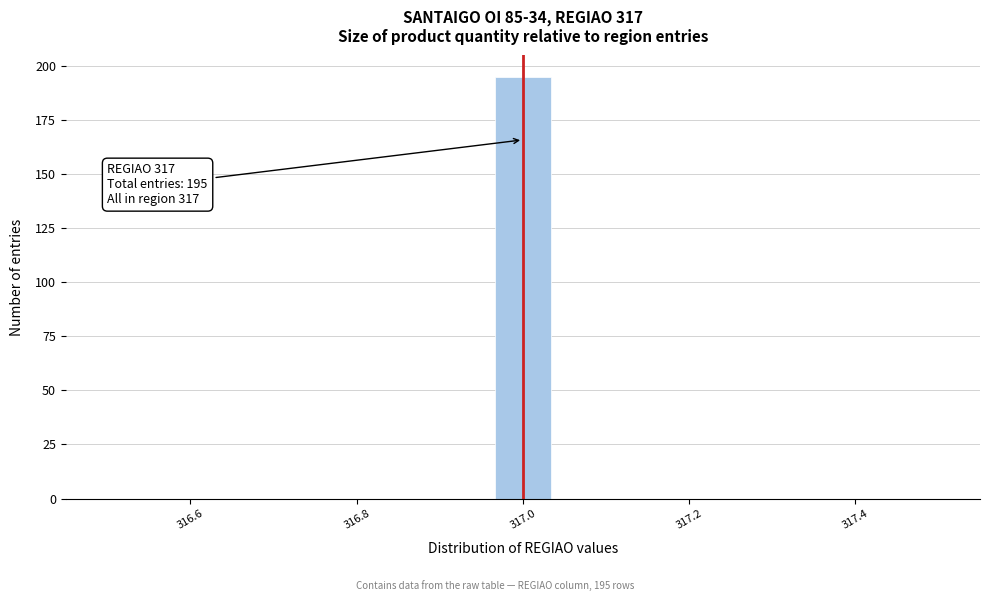

Around what value on the x-axis is the tallest bar? Give the approximate position of its centre, as read against the axis.

317.00